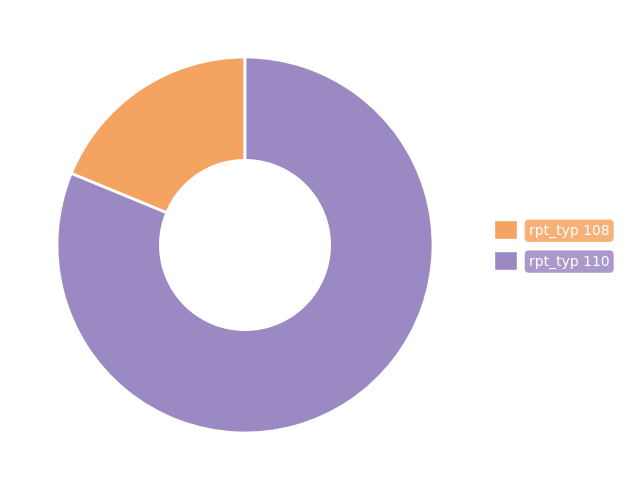

Which slice represents more than half of the pie?

rpt_typ 110